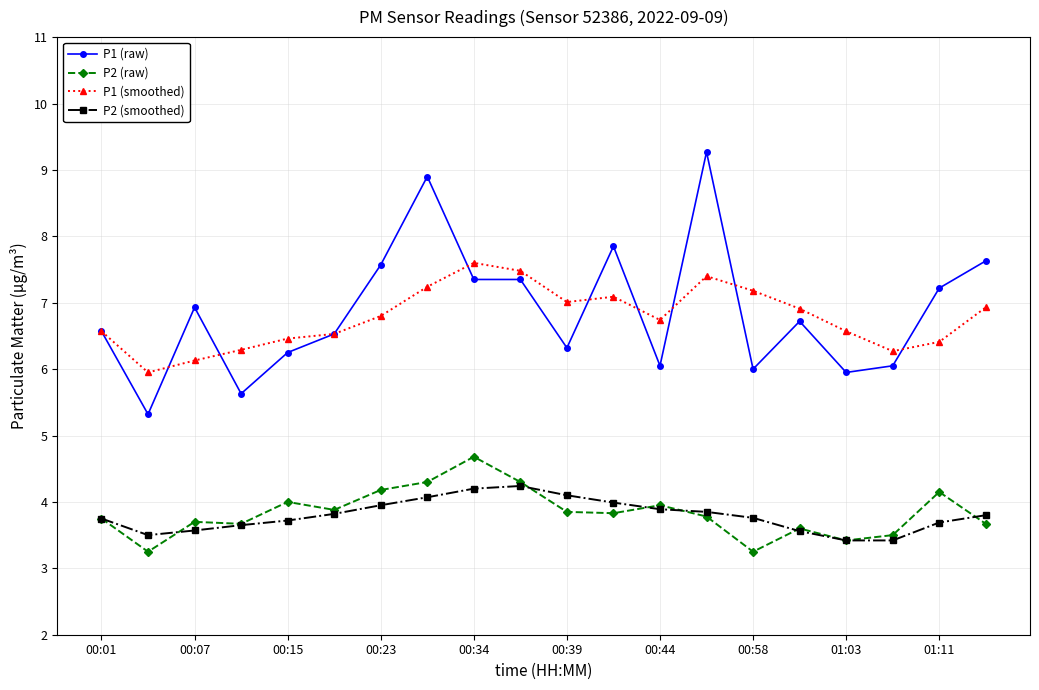

True or false: P1 (raw) has more than 2 points higher than both neighbors.

True